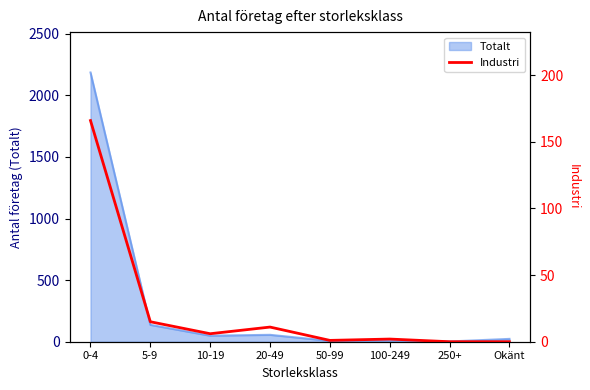

Reading left to right, extract all data points from this chart.

0-4=166	5-9=15	10-19=6	20-49=11	50-99=1	100-249=2	250+=0	Okänt=0